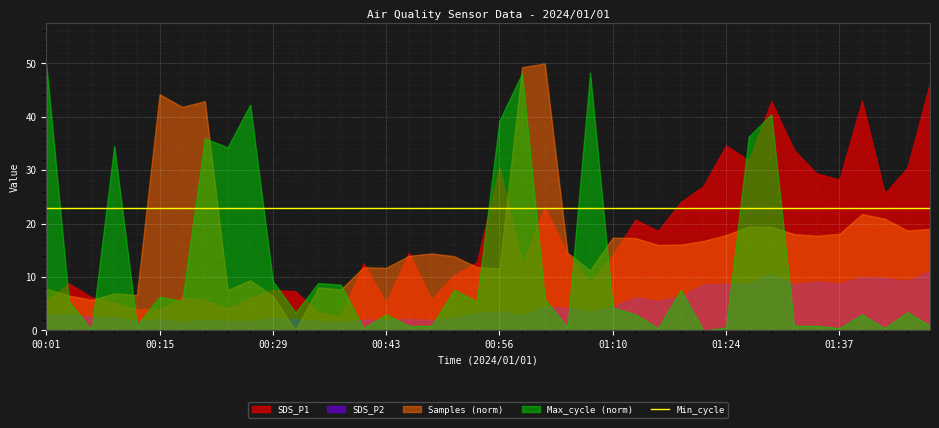

Where does the Max_cycle series first go above 20067?

00:01